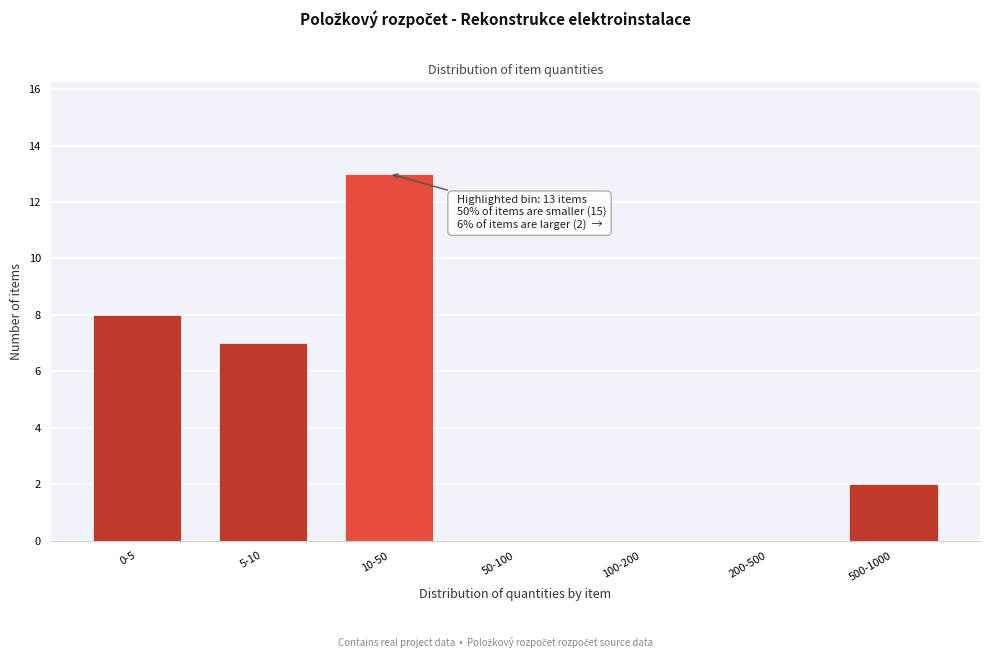

Reading left to right, what are all the values shown in this chart?

0-5=8	5-10=7	10-50=13	50-100=0	100-200=0	200-500=0	500-1000=2